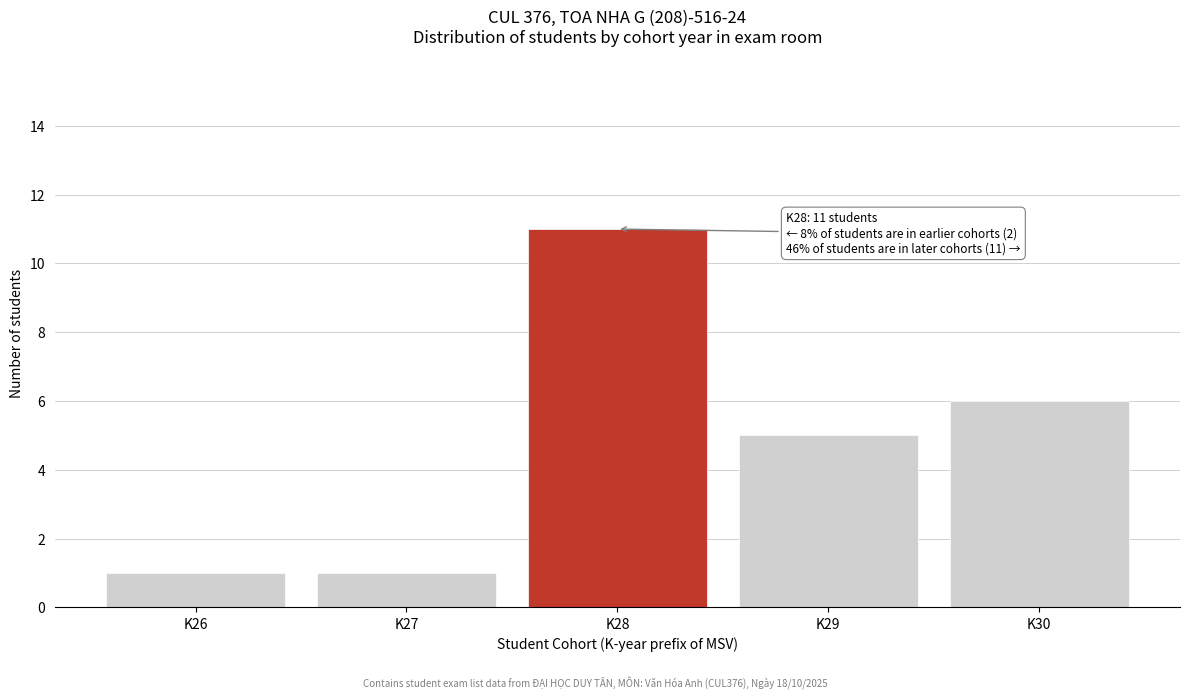

Reading left to right, list all the values displayed in this chart.

K26=1	K27=1	K28=11	K29=5	K30=6